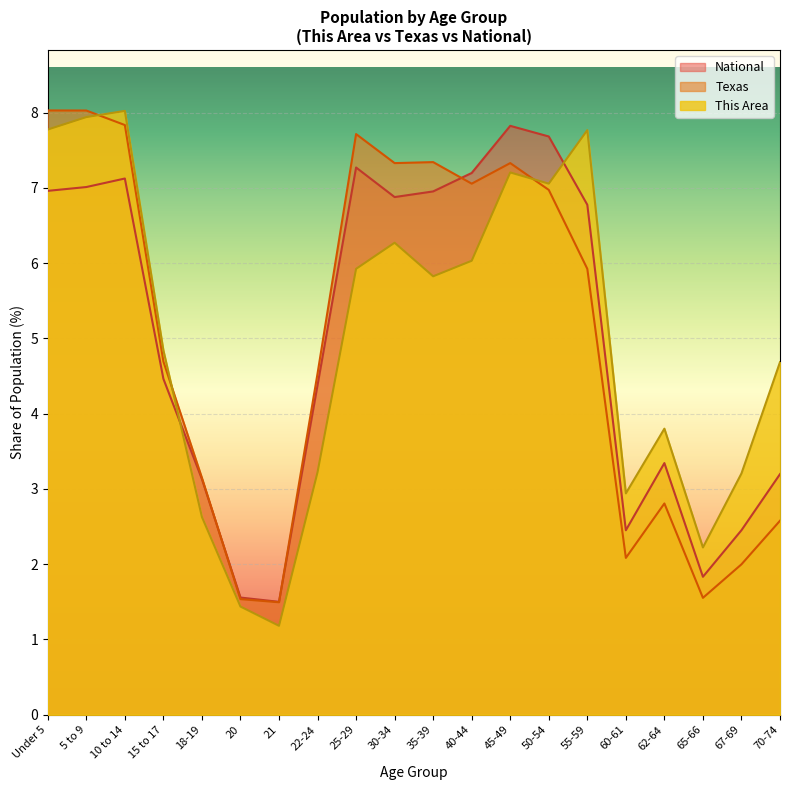

How many lines are shown in the chart?

3